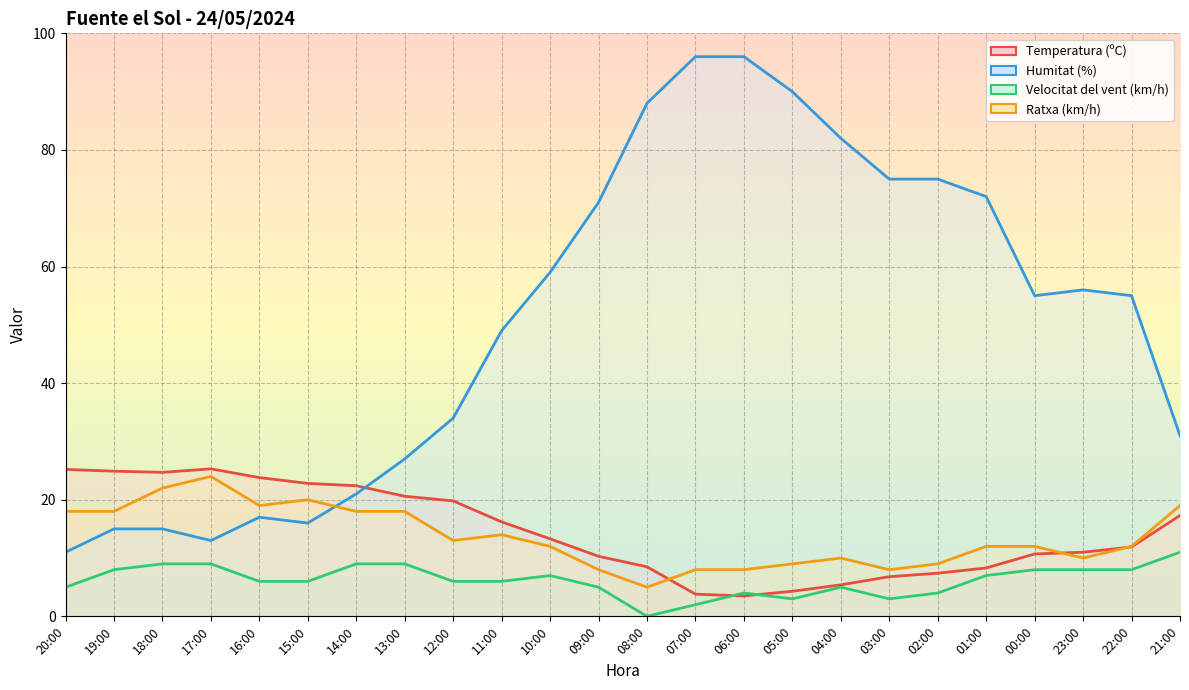

At how many categories does at least one series exceed 62?

9